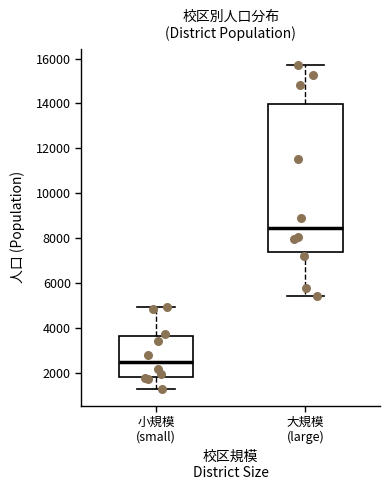

Reading left to right, transcribe this box plot: for each box, give where its median line is, the range the box spans, and where its two whiskers end, as read against the y-axis. The values are not printed on the chart, so give them approximately, as read against the axis.

小規模 (small): median 2400, box 1800 to 3600, whiskers 1200 to 5000
大規模 (large): median 8400, box 7400 to 14000, whiskers 5400 to 15600